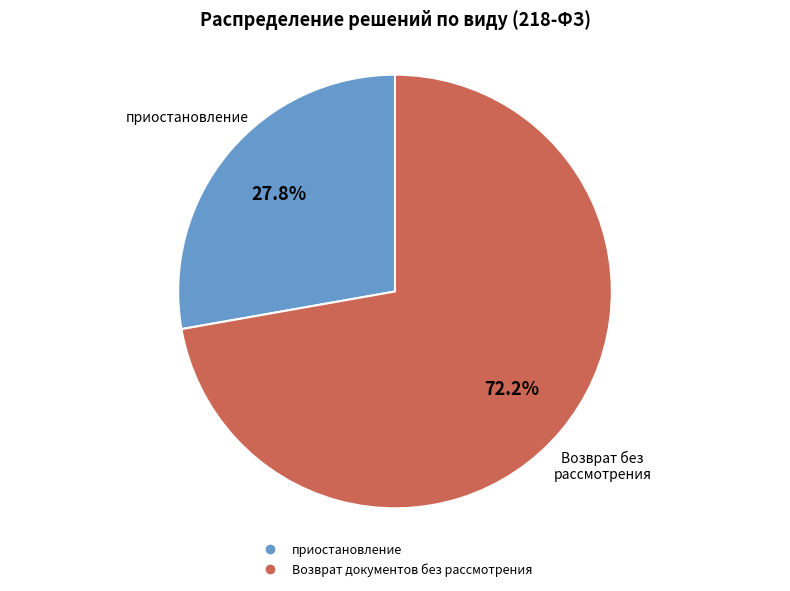

To the nearest percent, what is the difference between the largest and smallest slice percentages?

44%